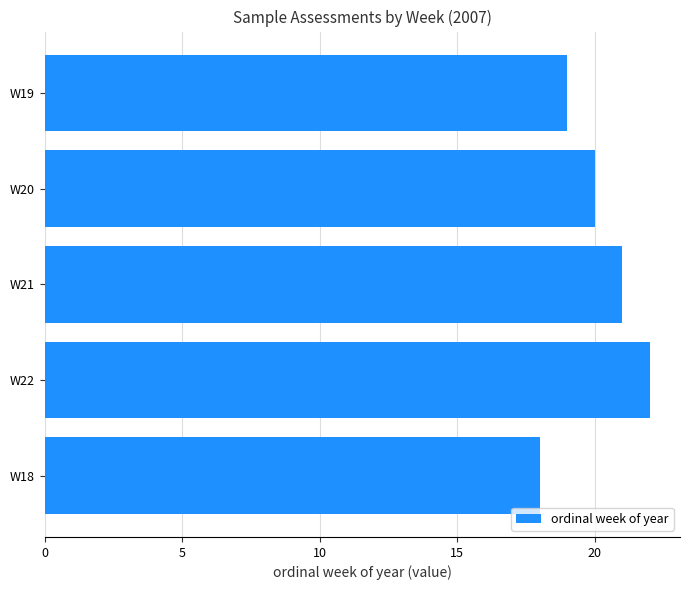

List the labels in order of value, largest first.

W22, W21, W20, W19, W18